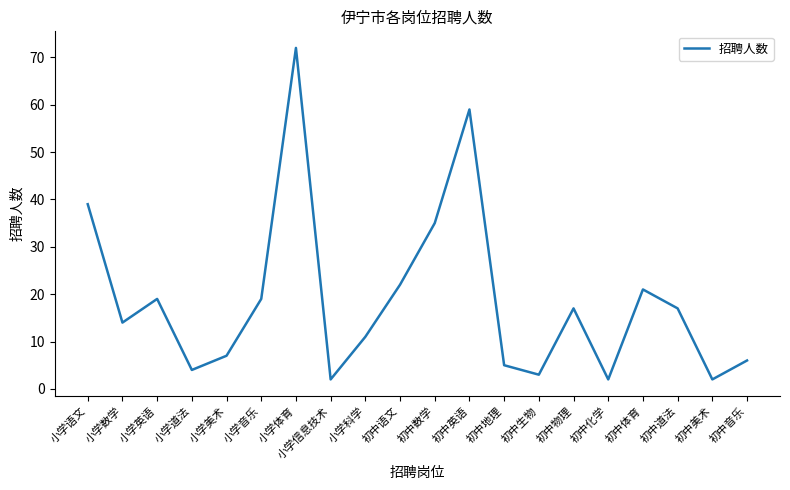

The value at 小学语文 is 27. True or false?

False